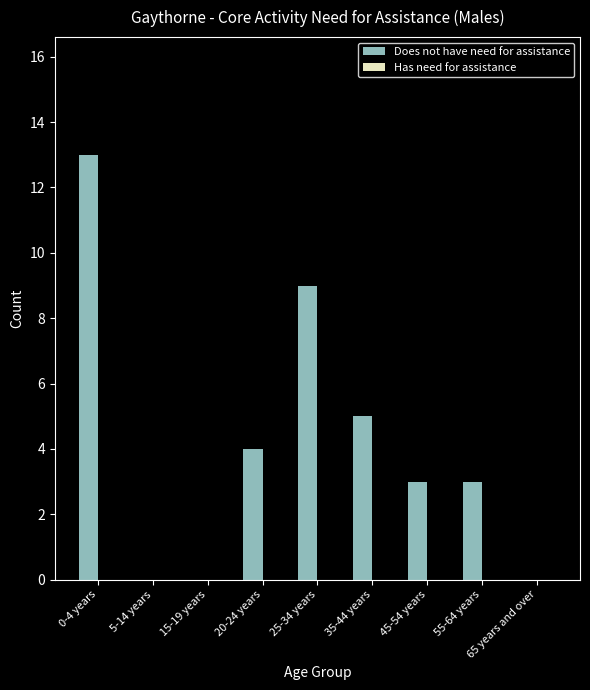

At which category does the chart reach its peak across all series?

0-4 years